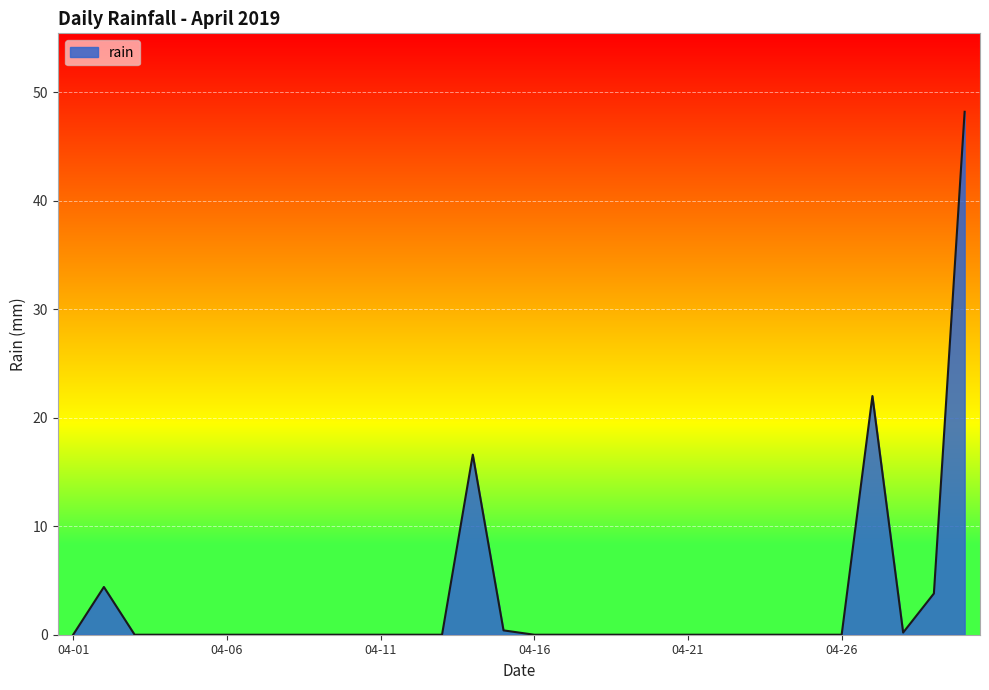

What is the greatest value displayed?

48.2